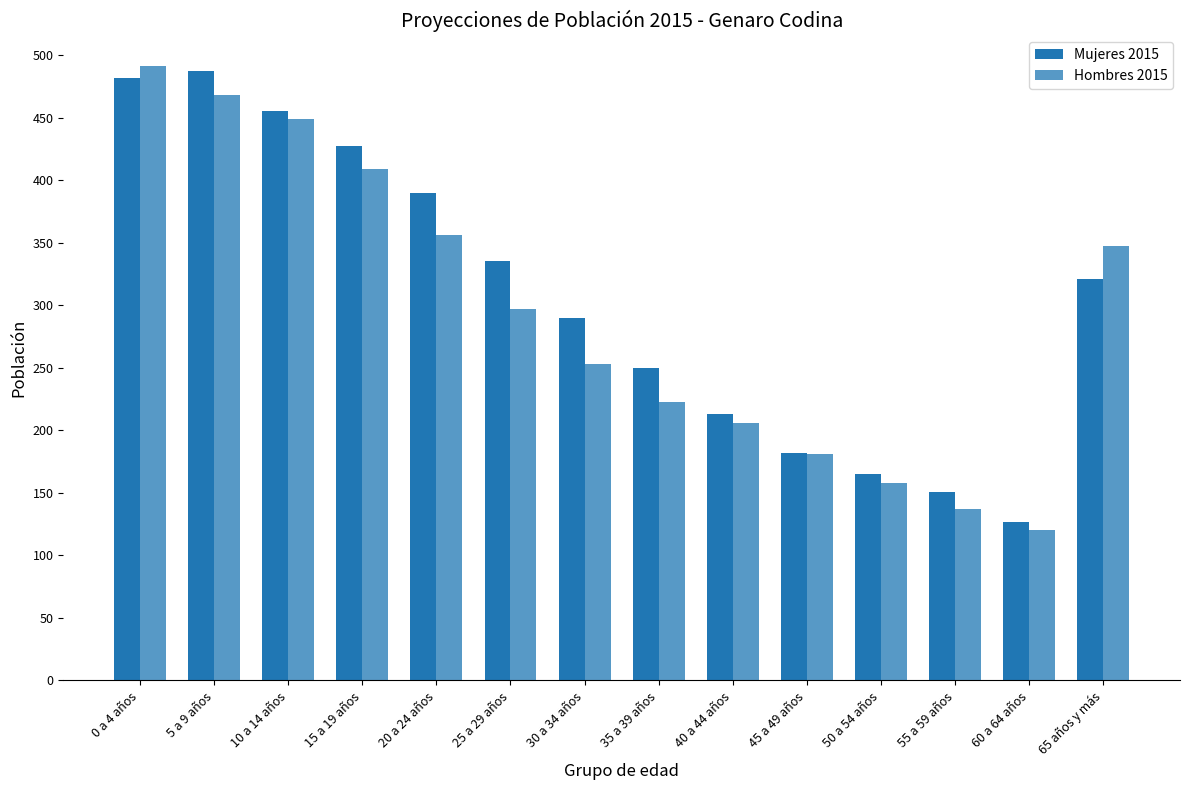

What is the smallest value displayed?

120